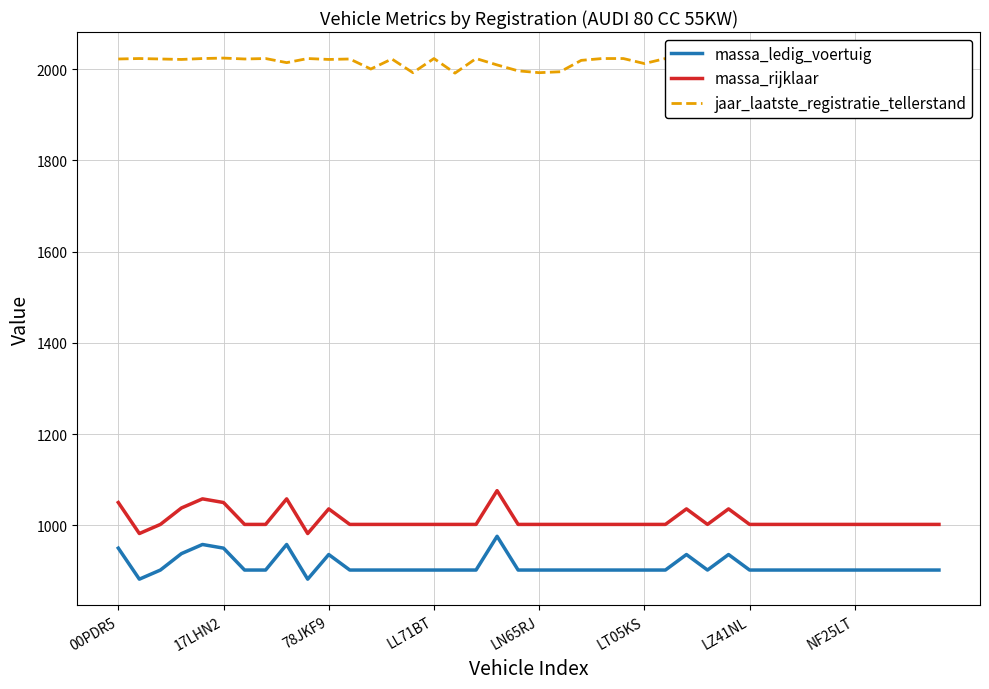

Is this an area chart (filled region under the line)?

No